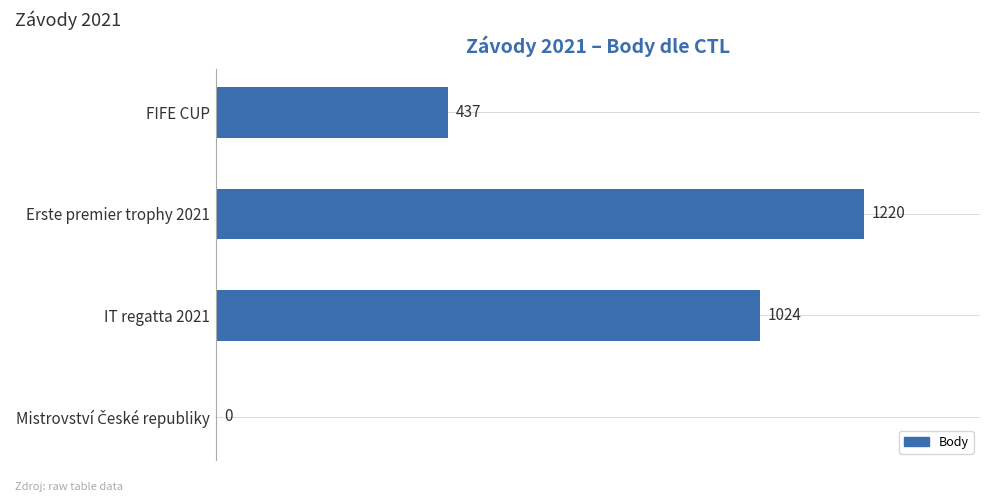

What is the ratio of the value at Erste premier trophy 2021 to the value at FIFE CUP?

2.8